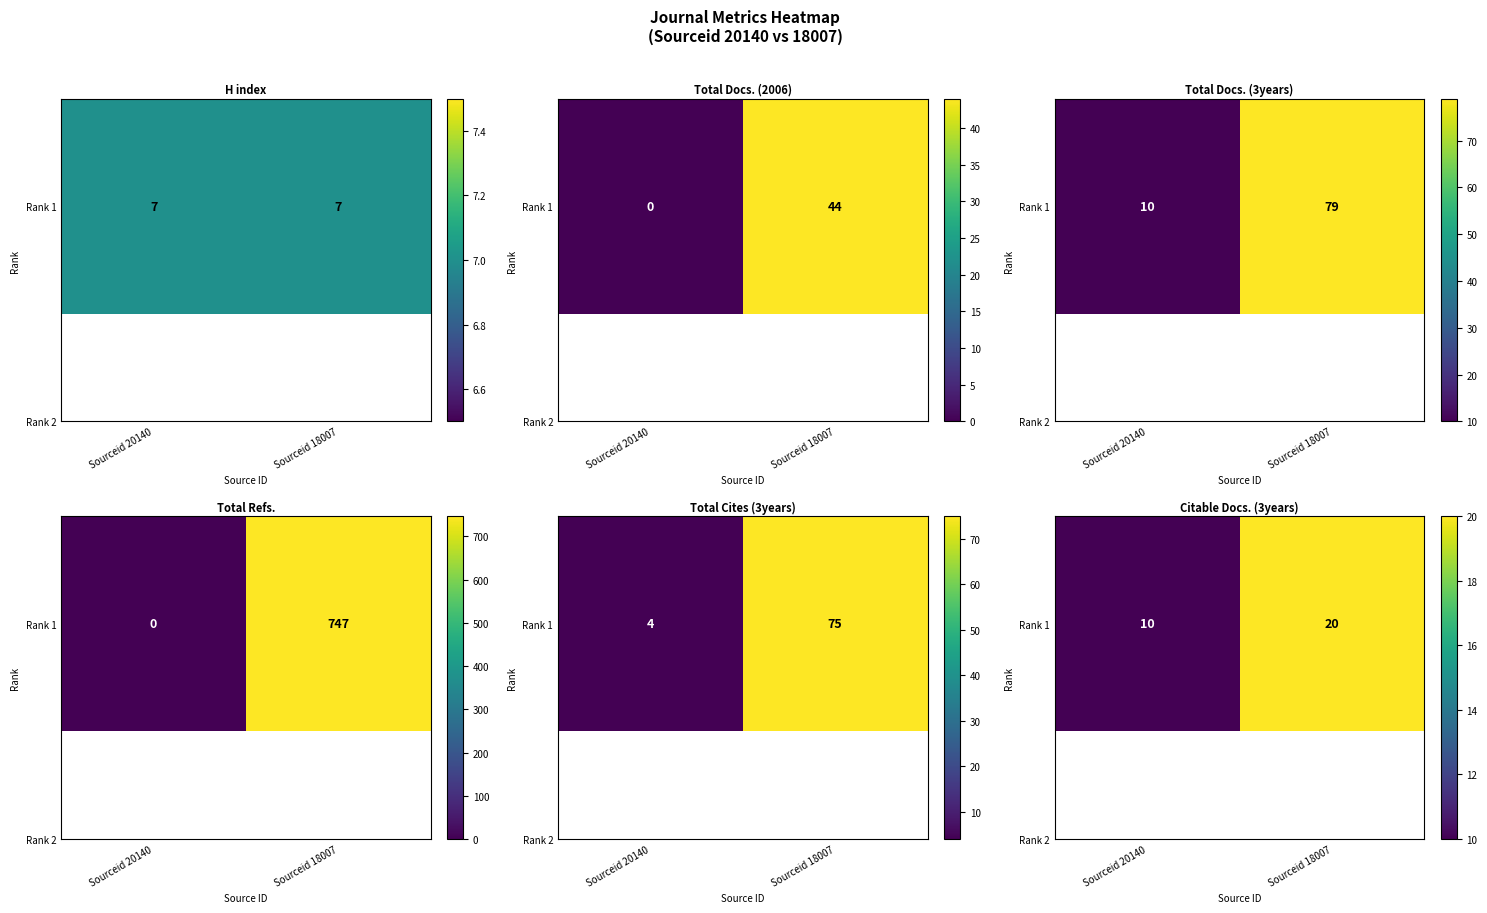

List the labels in order of value, smallest first.

Sourceid 20140, Sourceid 18007